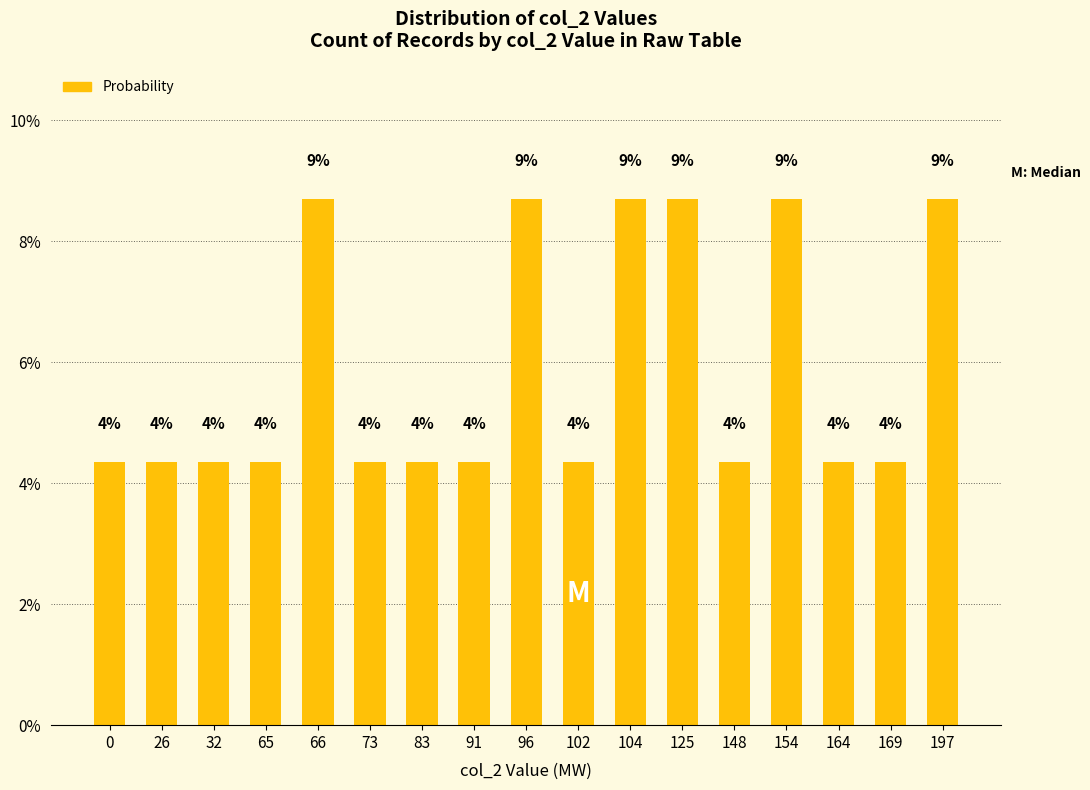

Which category has the highest value across all series?

66